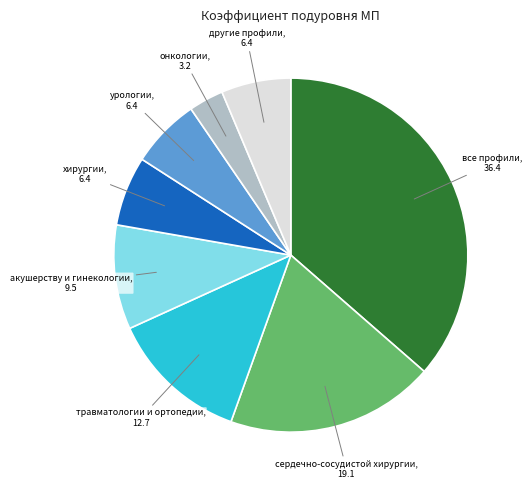

Does хирургии account for over 50% of the chart?

No